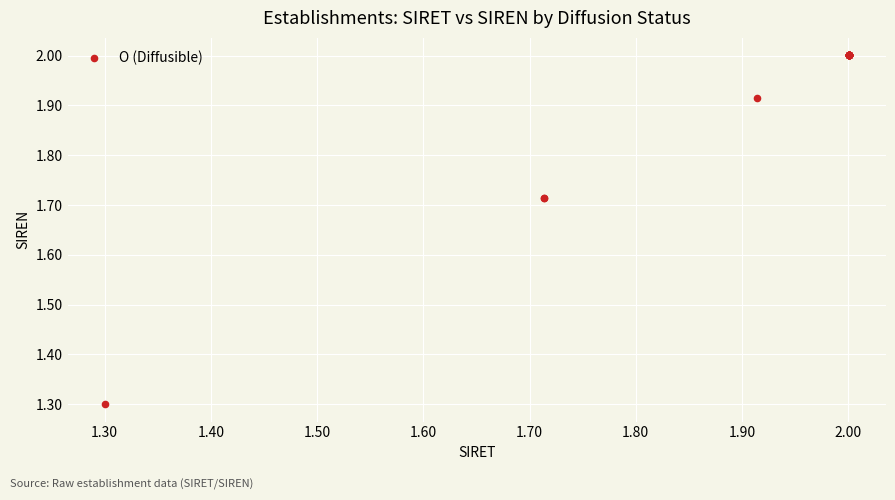

What Y value in the scatter plot is closest to 1?

1.3